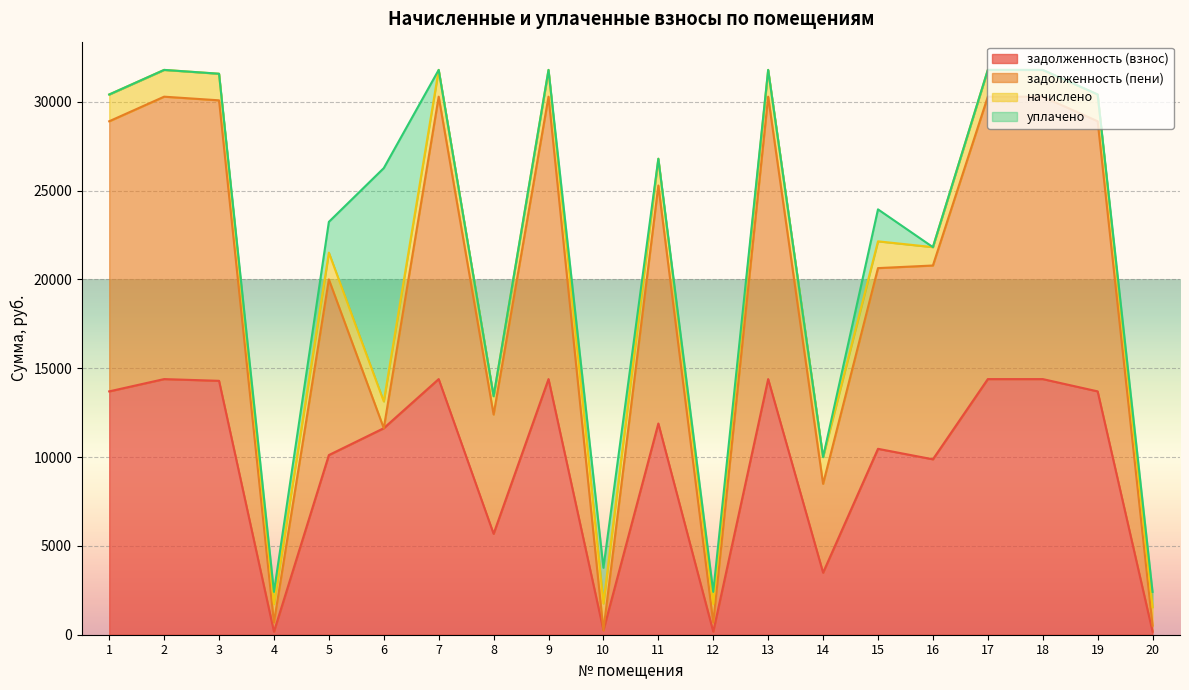

List the series in order of their peak value, highest first.

задолженность (пени), задолженность (взнос), уплачено, начислено